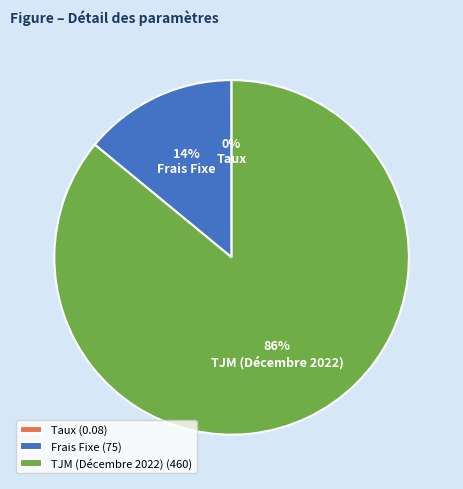

To the nearest percent, what percentage of the pie is TJM (Décembre 2022)?

86%